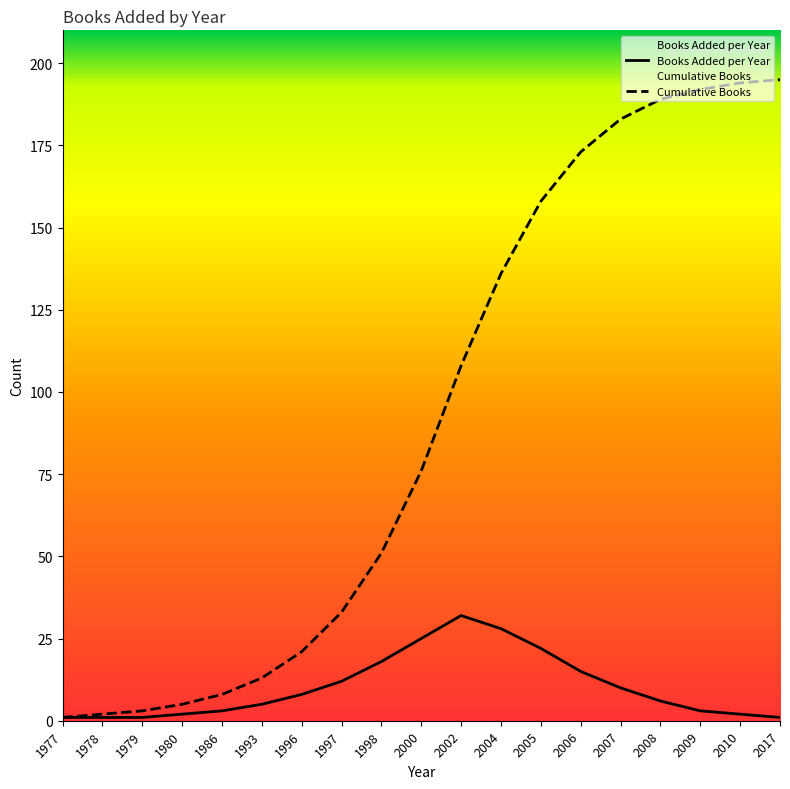

At how many categories does at least one series exceed 73?

10